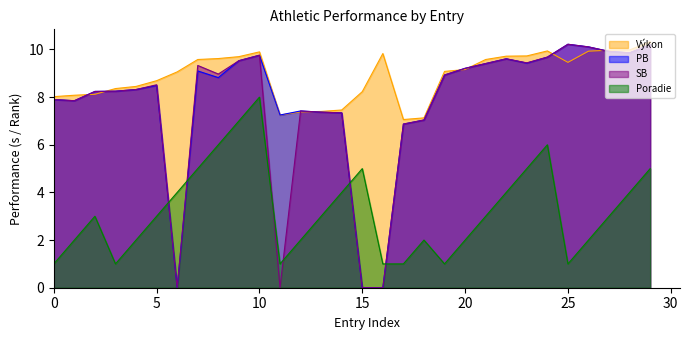

What is the difference between the maximum and minimum values in the PB series?

10.2